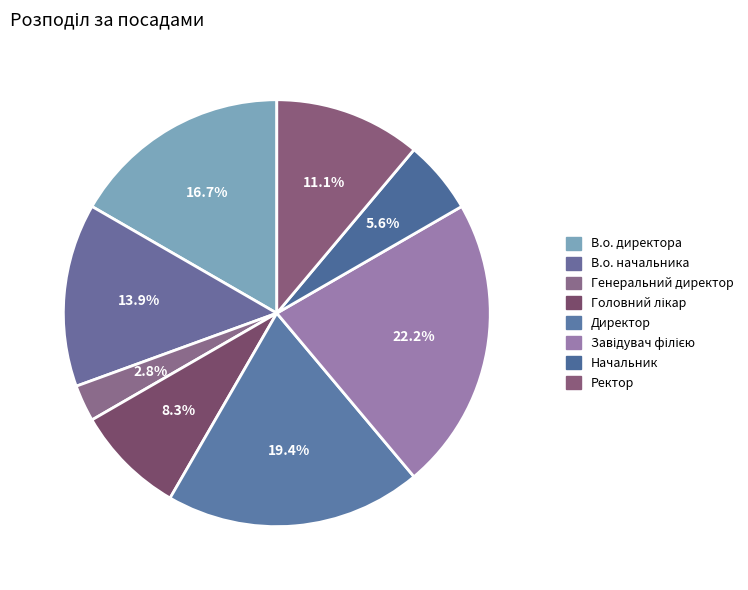

How many slices are in this pie chart?

8